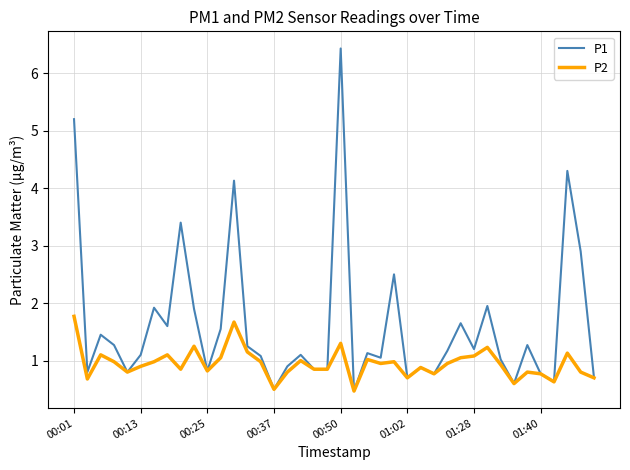

Which series has the largest total across all categories?

P1